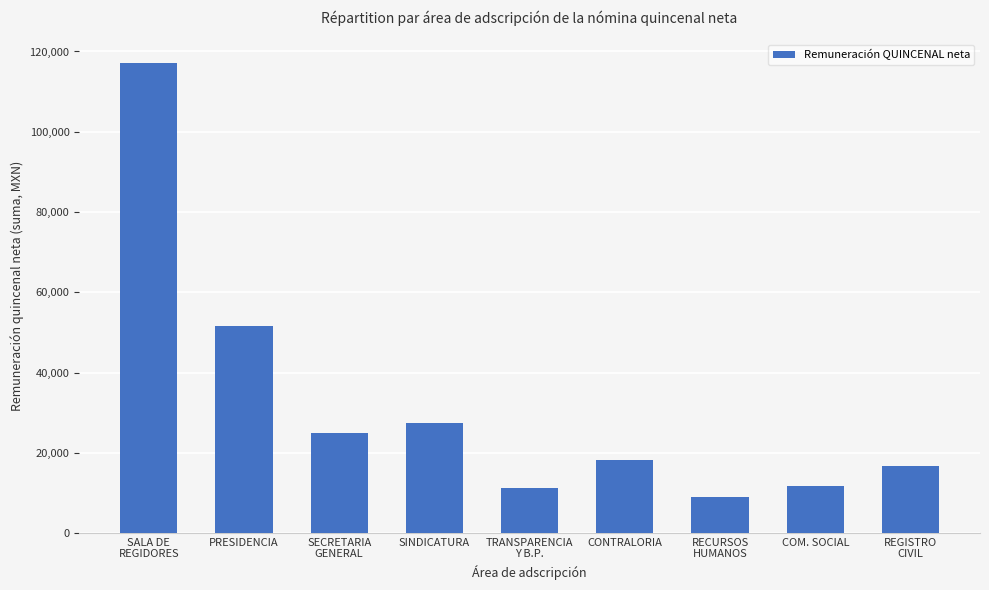

Approximately how many times larger is the value at SALA DE
REGIDORES compared to REGISTRO
CIVIL?

7.1